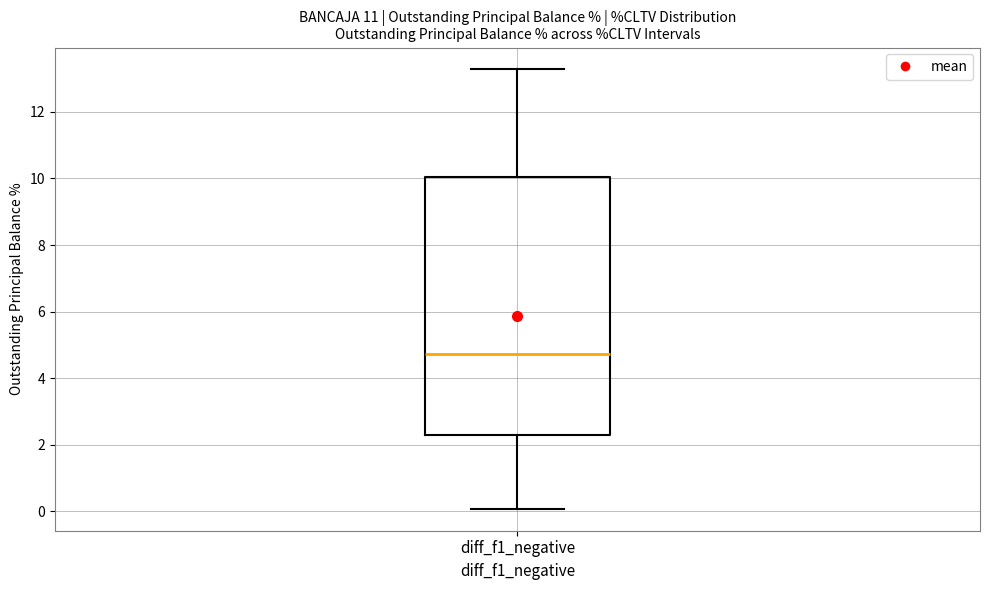

Transcribe this box plot: give where the median line is, the range the box spans, and where the two whiskers end, as read against the y-axis. The values are not printed on the chart, so give them approximately, as read against the axis.

median 4.8, box 2.2 to 10.0, whiskers 0.0 to 13.2